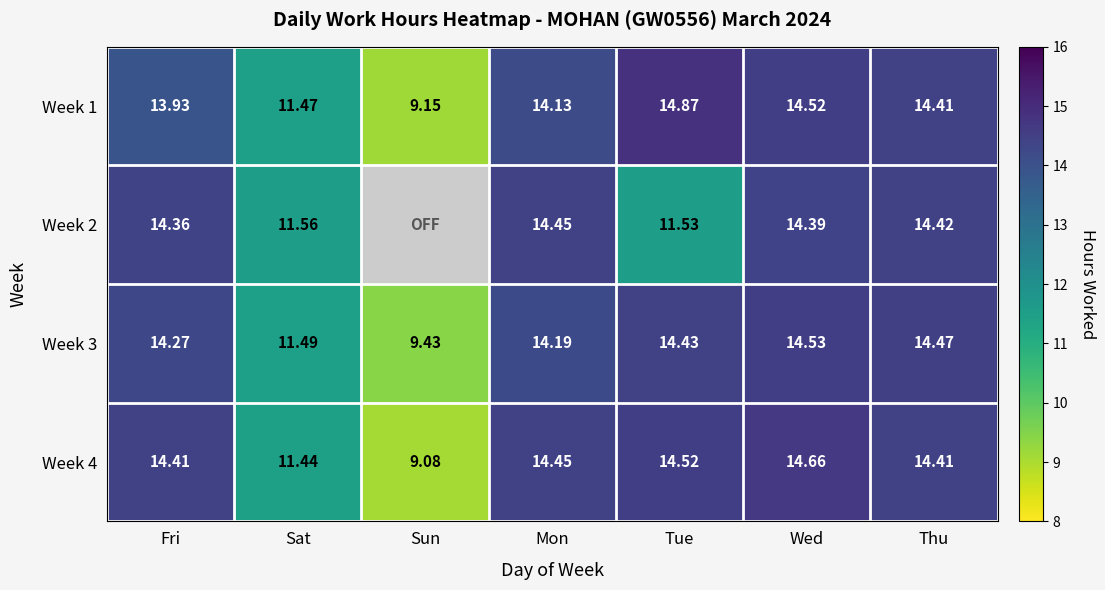

Is it true that Week 2 equals 14.4 at Thu?

True